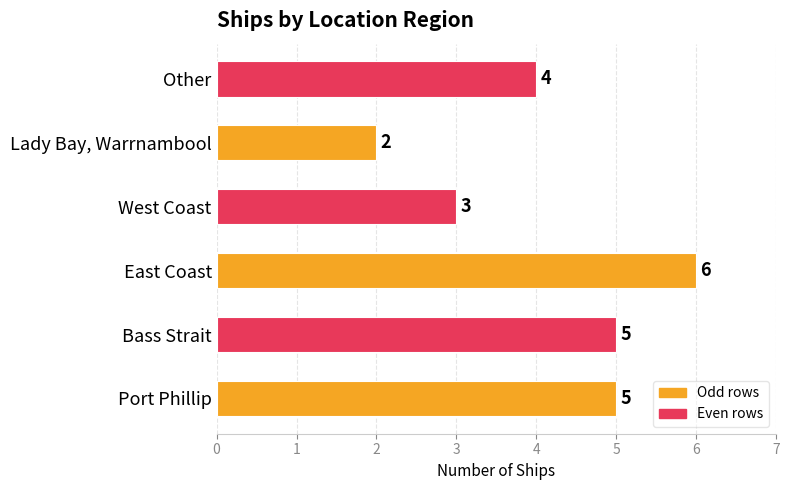

What is the difference between the second highest and second lowest values?

2